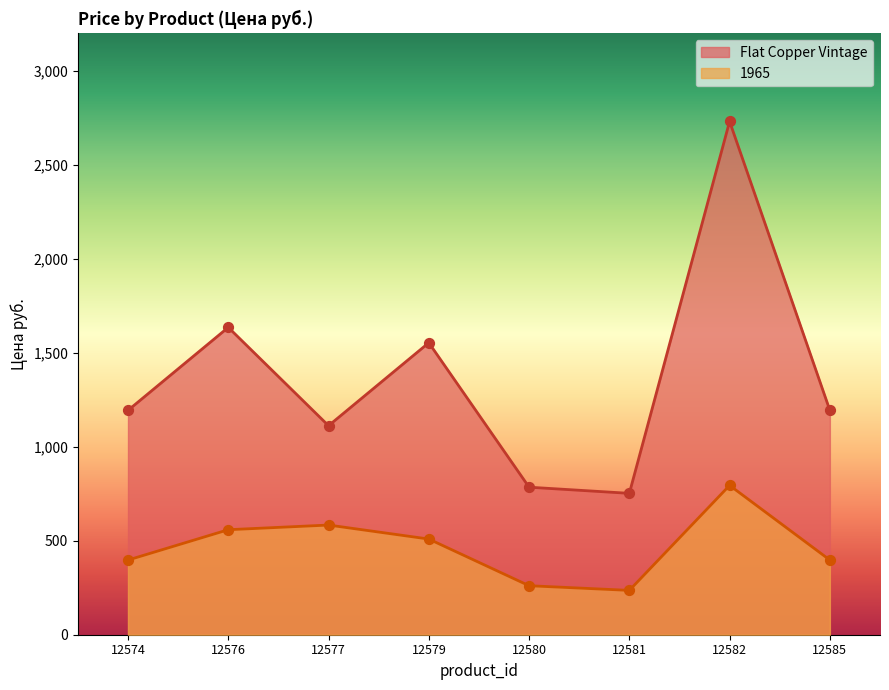

Which series contains the highest Y value?

Flat Copper Vintage